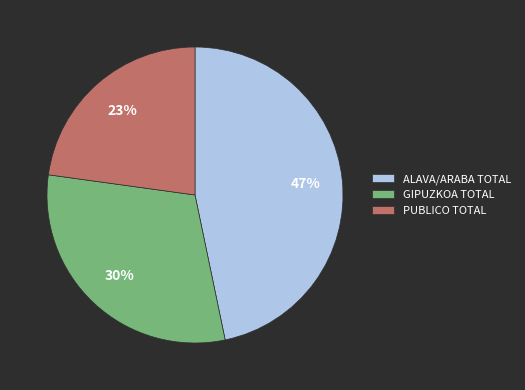

To the nearest percent, what percentage of the pie is GIPUZKOA TOTAL?

30%